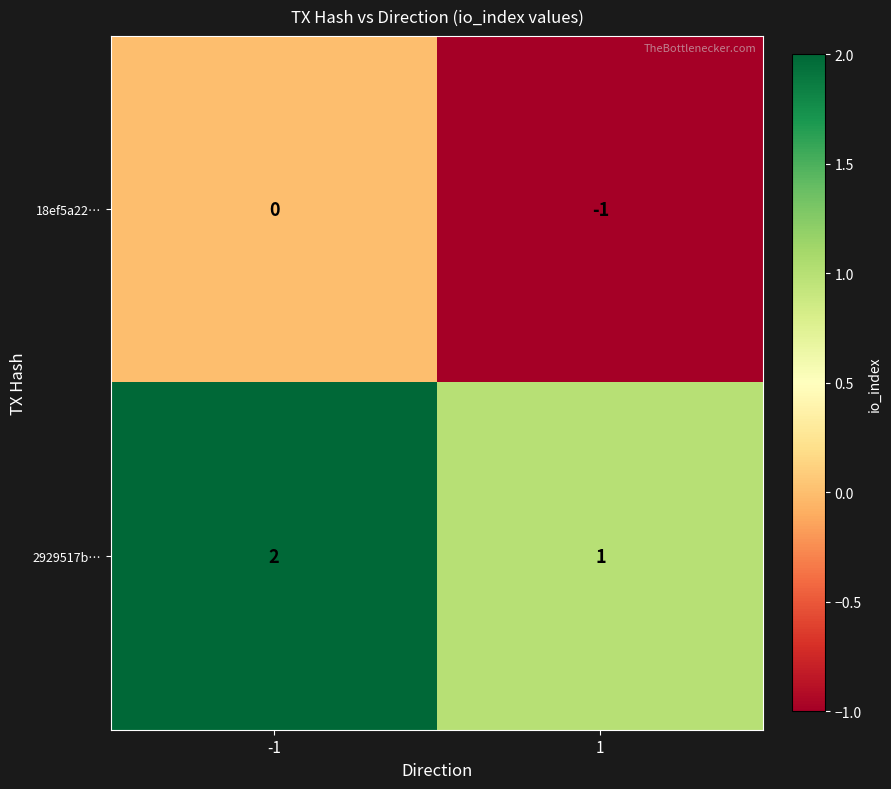

The value of 2929517b… at -1 is 3. True or false?

False